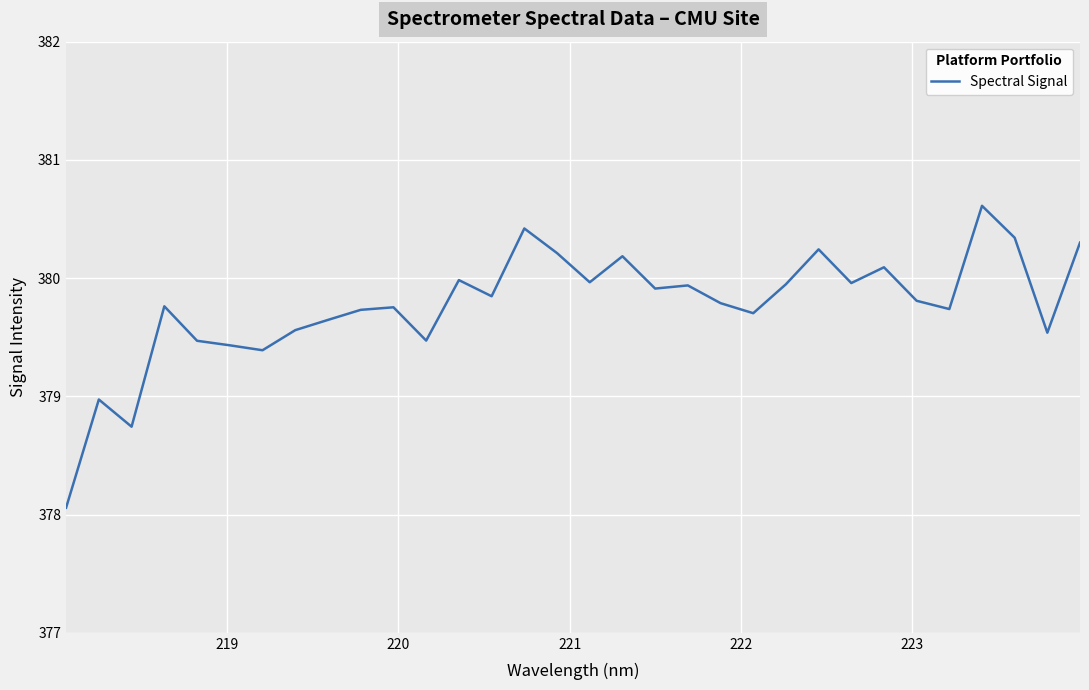

Is this an area chart (filled region under the line)?

No